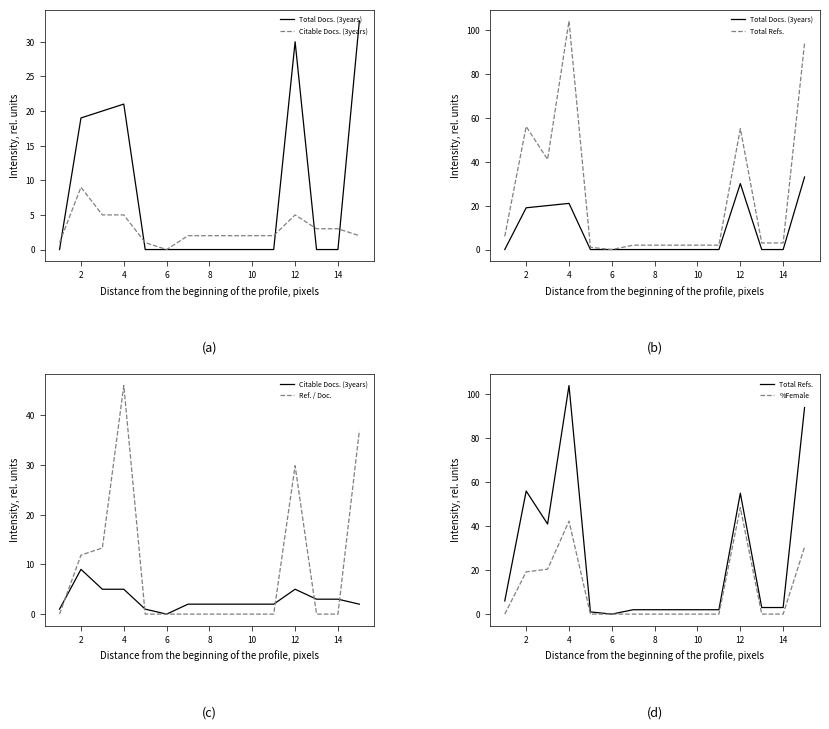

What is the highest value of the Total Refs. series?

104.0